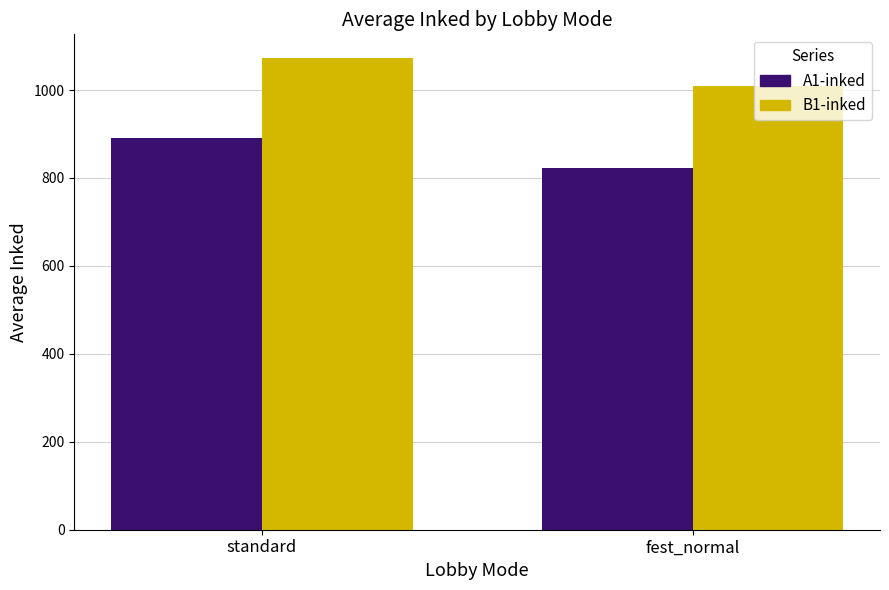

Between standard and fest_normal, which series saw the biggest shift?

A1-inked